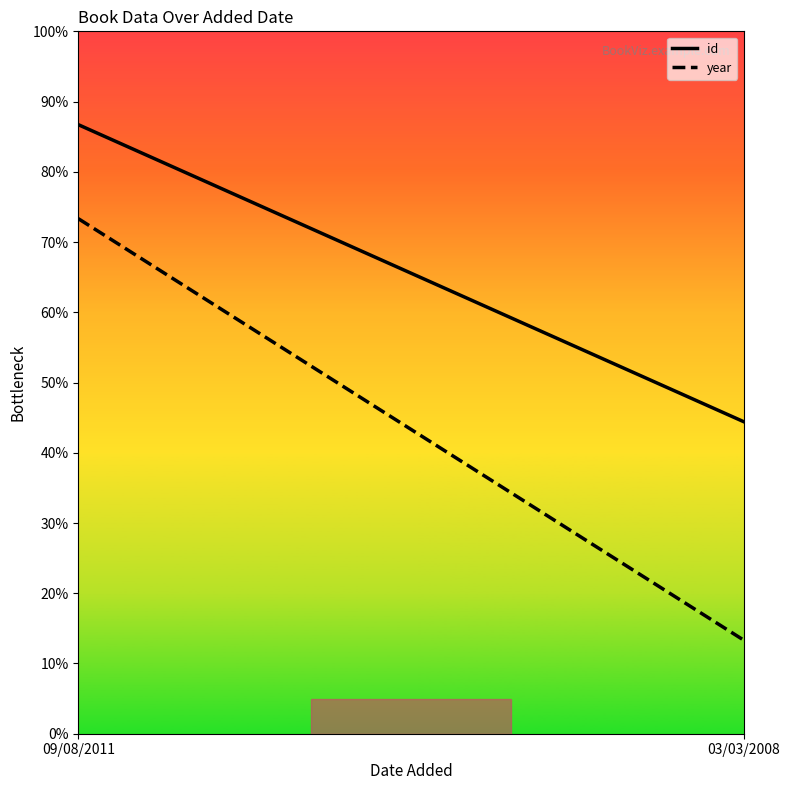

What is the label of the 2nd point from the right?

09/08/2011